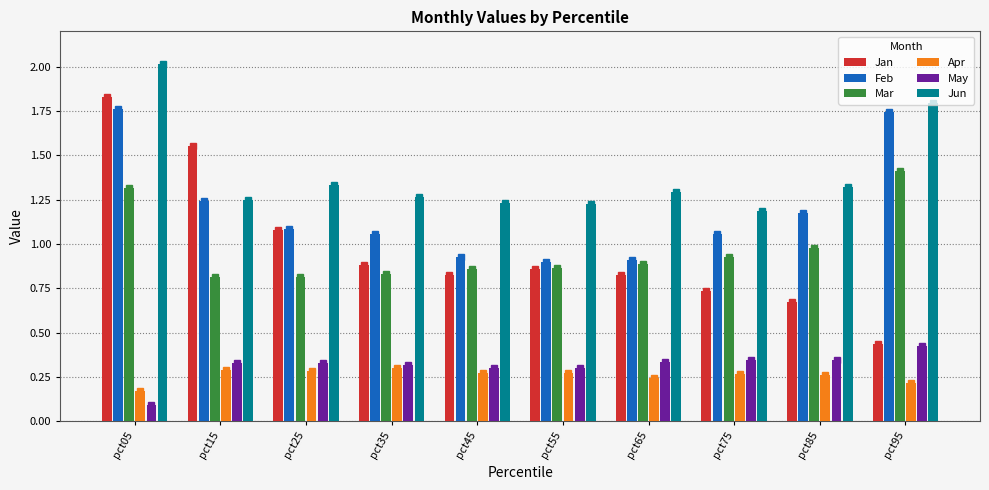

How many data points does each series have?

10